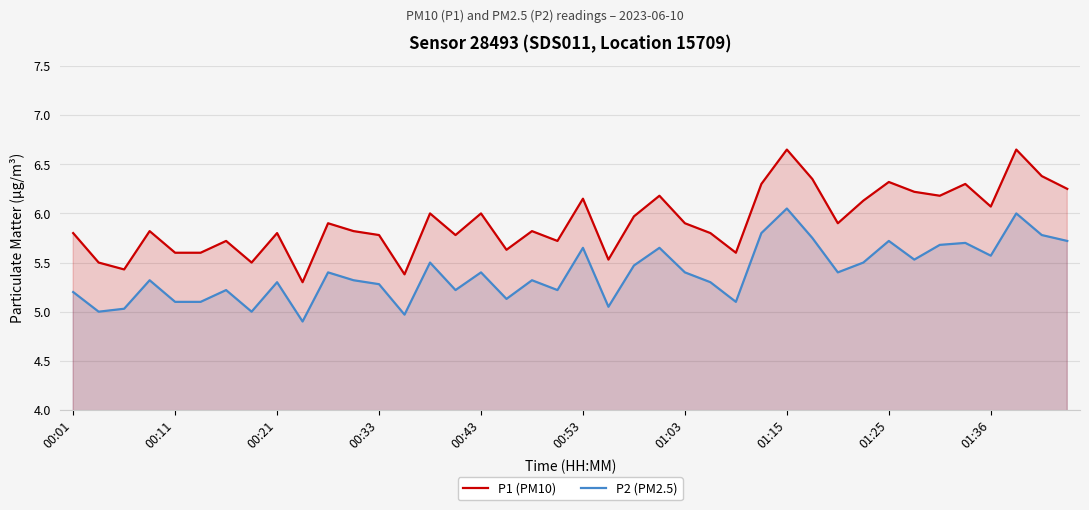

What is the minimum value for P2 (PM2.5)?

4.9